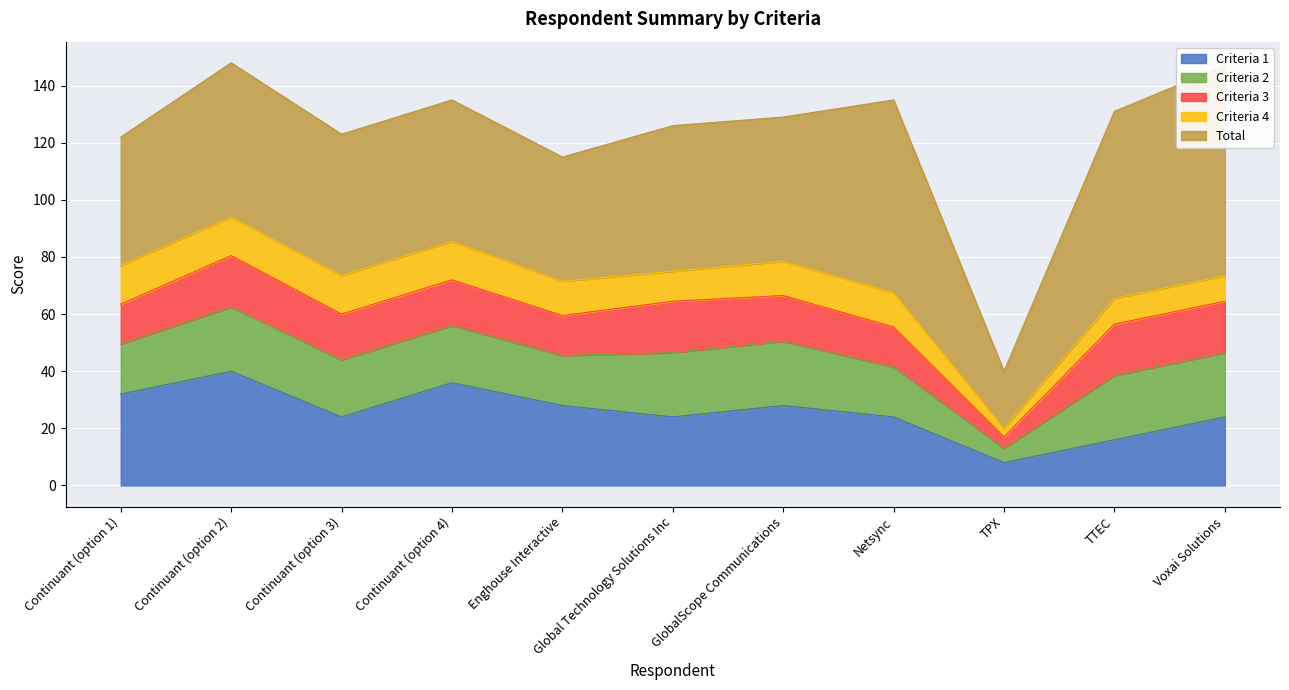

Which category has the highest value across all series?

Voxai Solutions